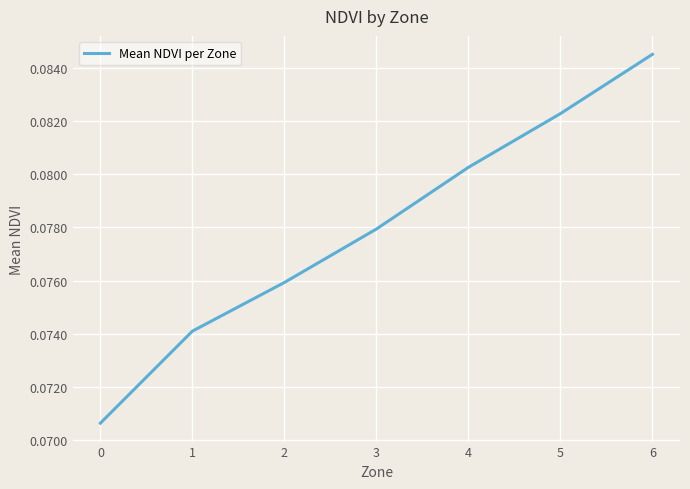

What is the sum of all values?

0.5